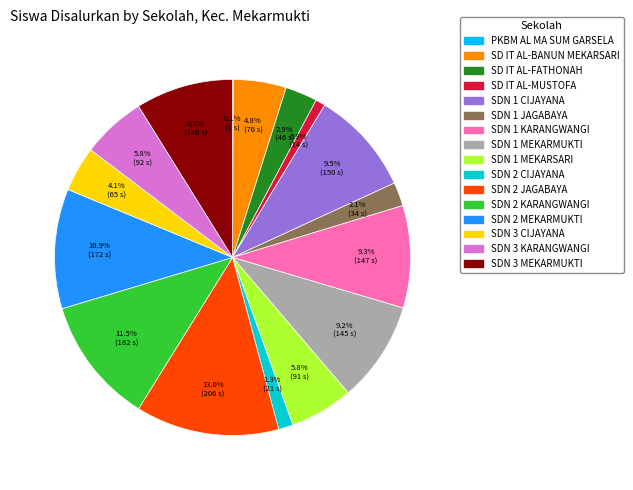

What percentage is the SD IT AL-MUSTOFA slice, to the nearest percent?

1%